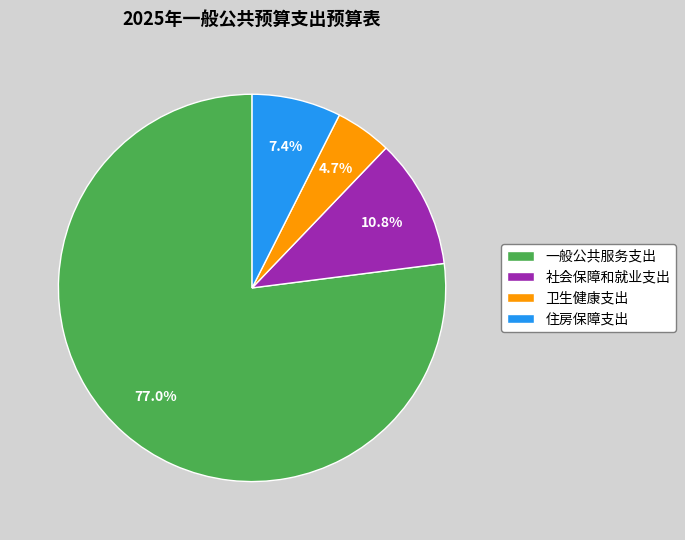

Which category has the smallest portion of the pie?

卫生健康支出